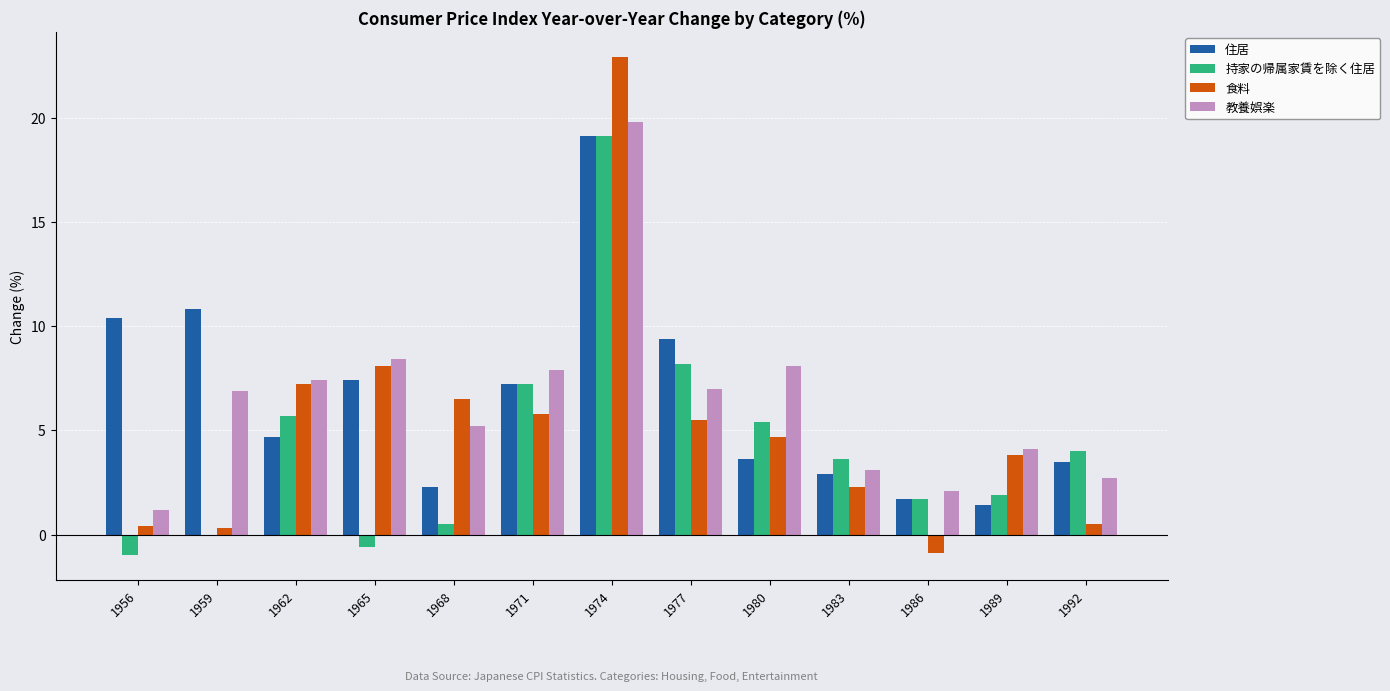

What is the sum of the 住居 values at 1974 and 1986?

20.8